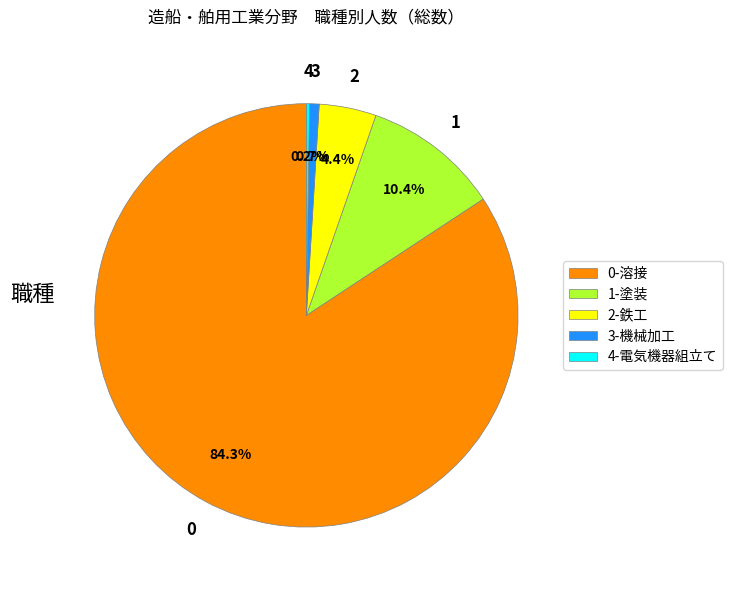

Do 1-塗装 and 2-鉄工 together represent more than half of the pie?

No